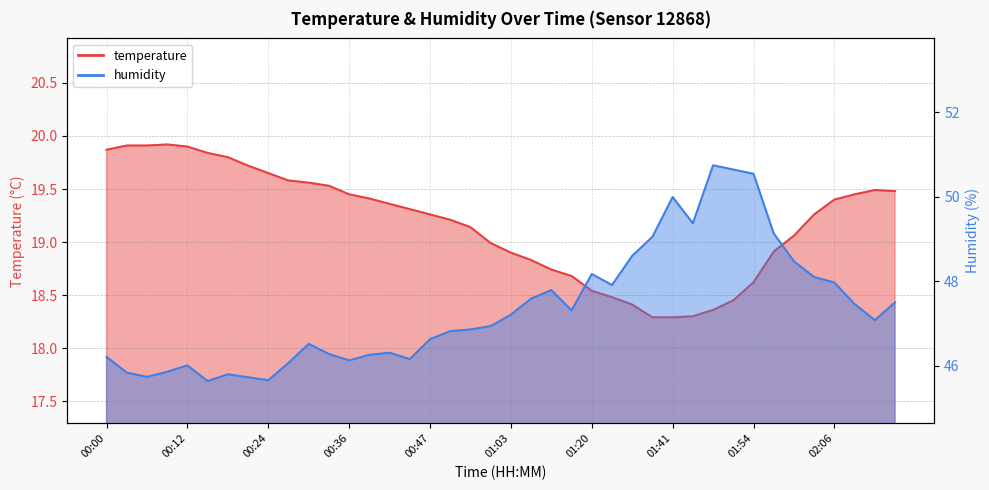

True or false: temperature has more than 1 interior local peaks.

True